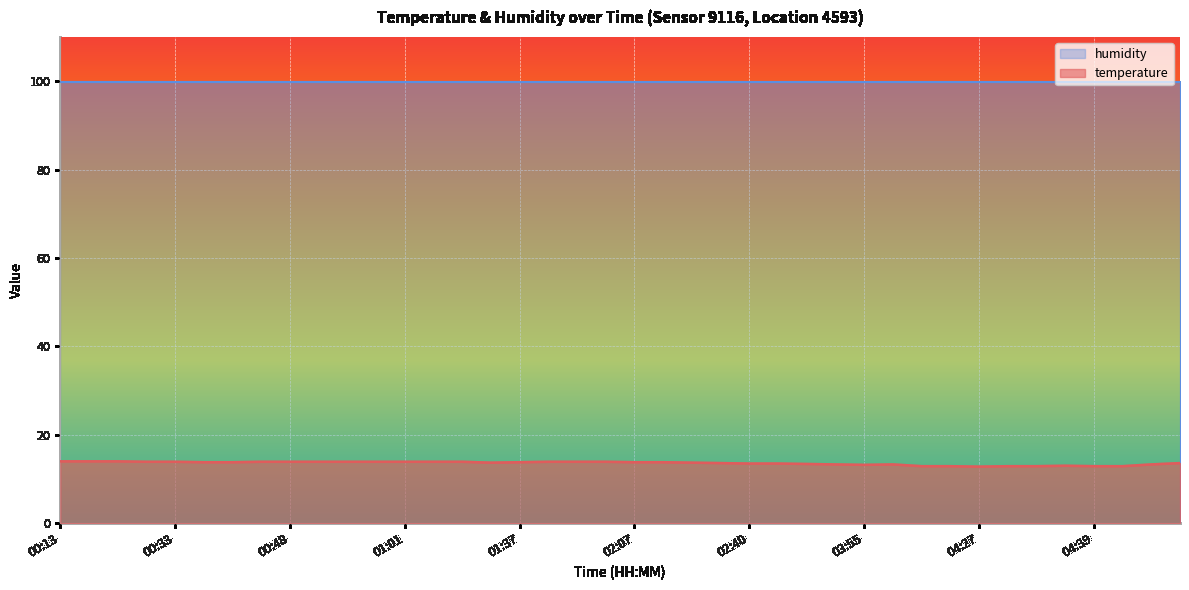

What is the ratio of the value at 02:57 to the value at 06:29?

1.0